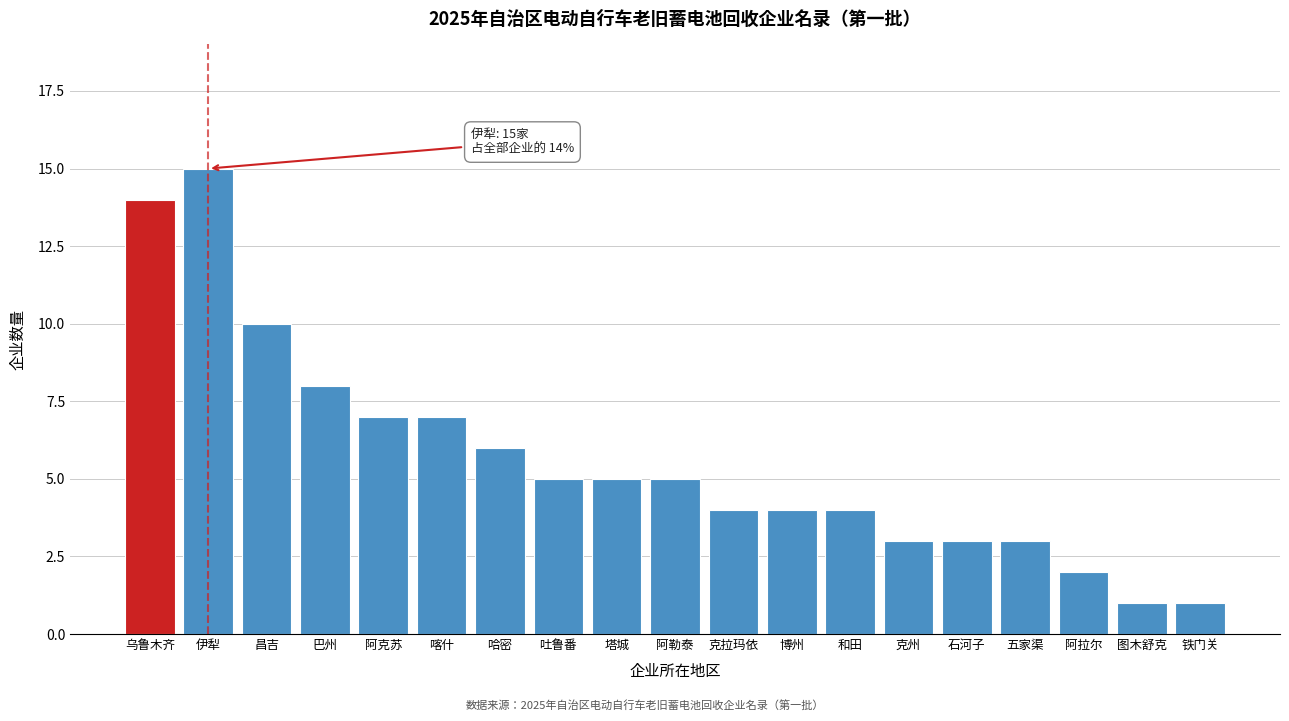

Reading right to left, transcribe all the data shown in this chart.

铁门关=1	图木舒克=1	阿拉尔=2	五家渠=3	石河子=3	克州=3	和田=4	博州=4	克拉玛依=4	阿勒泰=5	塔城=5	吐鲁番=5	哈密=6	喀什=7	阿克苏=7	巴州=8	昌吉=10	伊犁=15	乌鲁木齐=14